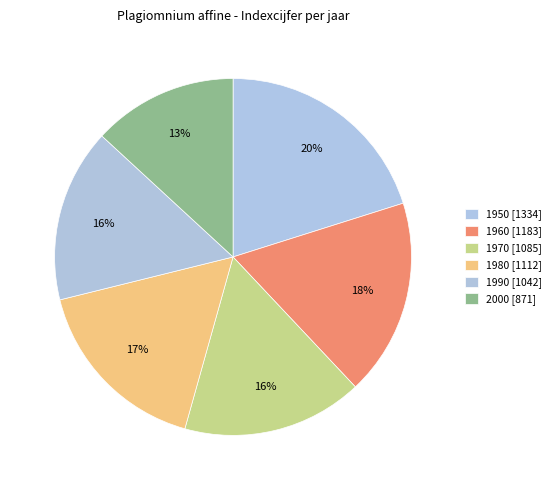

To the nearest percent, what is the difference between the 1950 and 1960 slice percentages?

2%